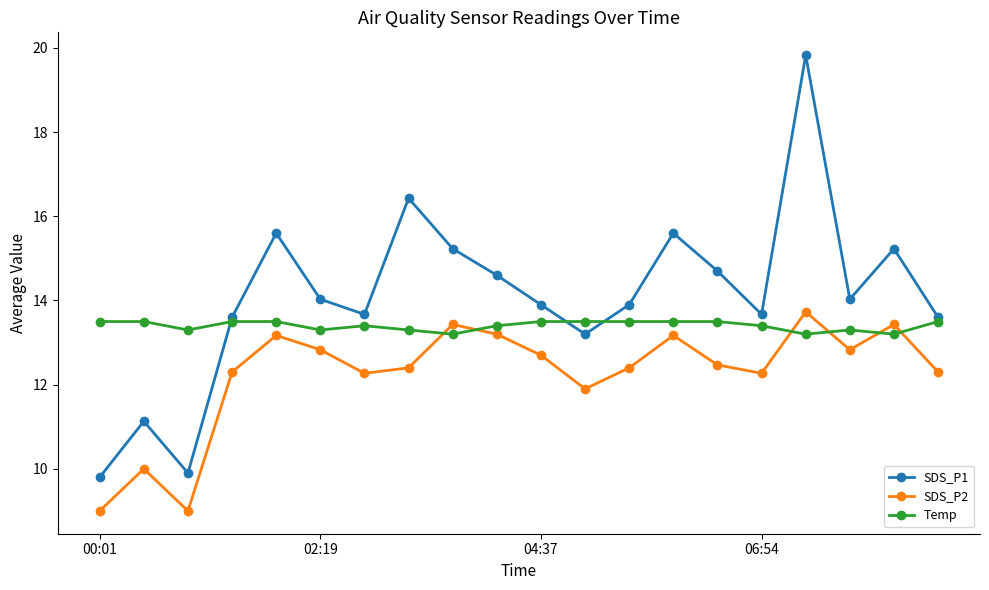

What is the value of the SDS_P2 point at the 11th from the left?

12.7